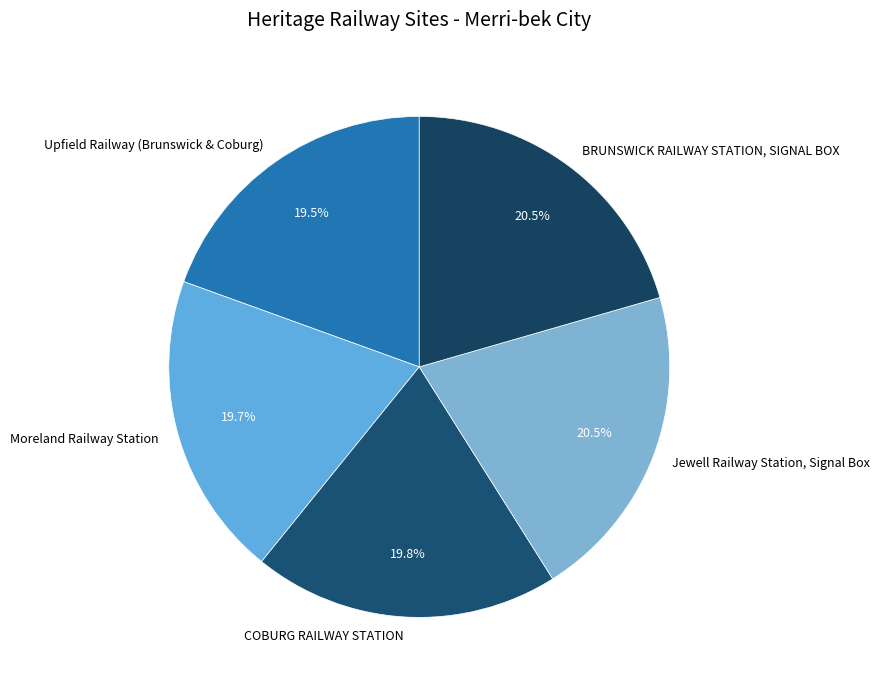

Does BRUNSWICK RAILWAY STATION, SIGNAL BOX account for over 50% of the chart?

No